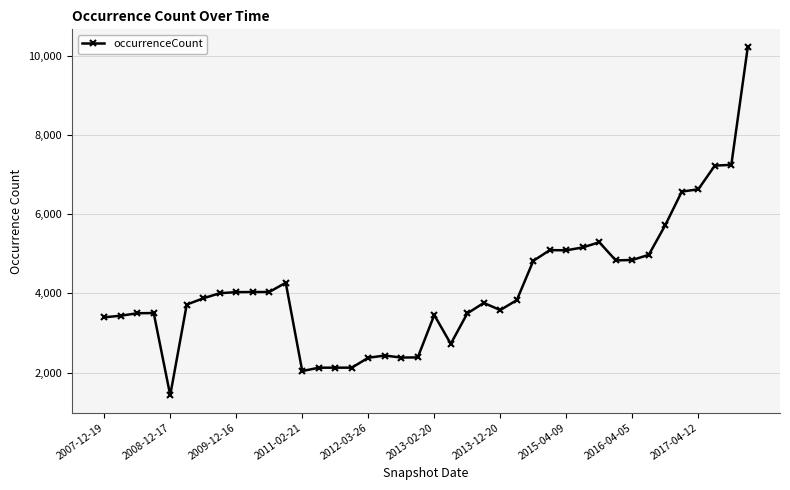

How many lines are shown in the chart?

1